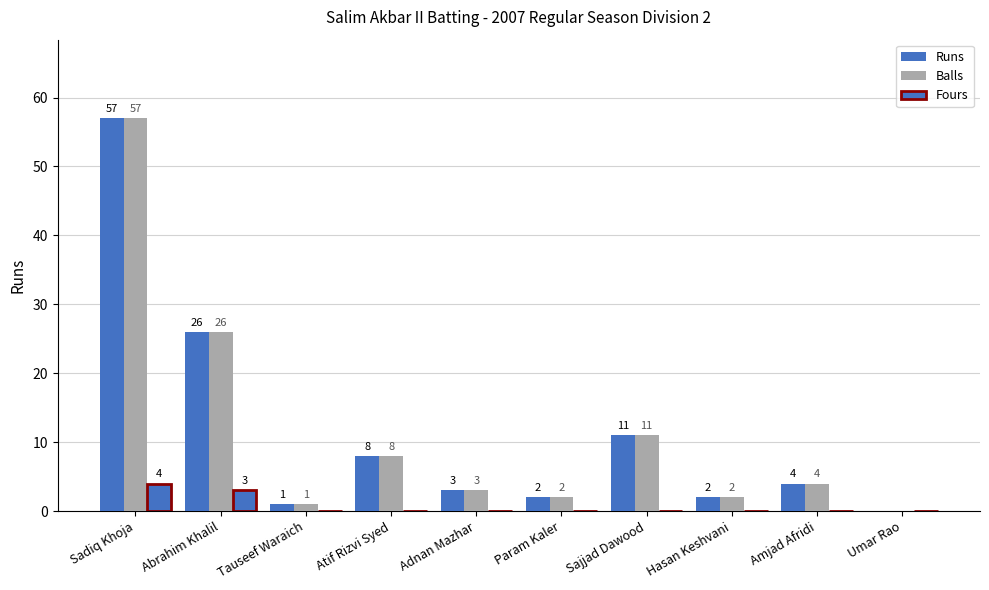

Which has a higher value, Tauseef Waraich or Abrahim Khalil?

Abrahim Khalil